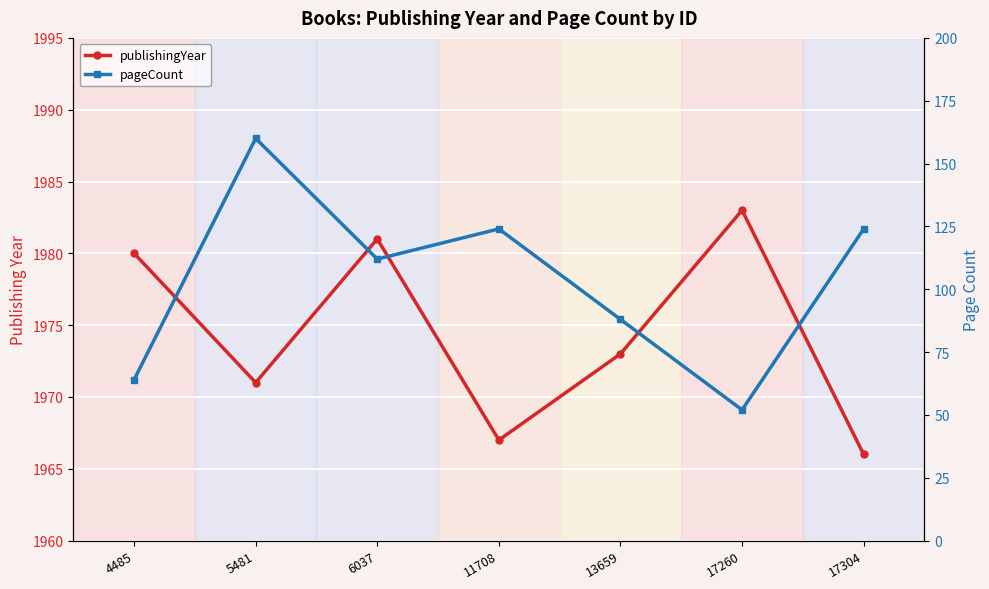

How many interior local peaks does the pageCount series have?

2